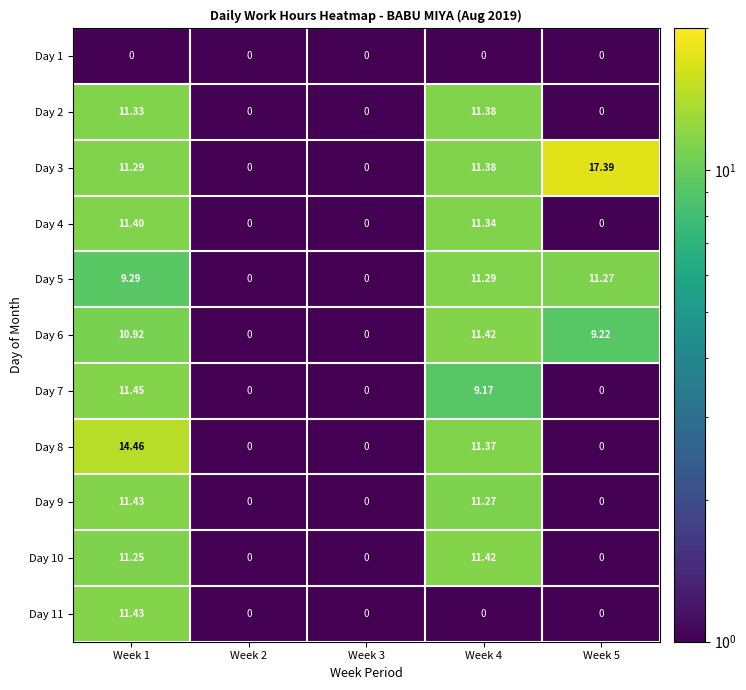

At which category is the sum across all series the highest?

Week 1